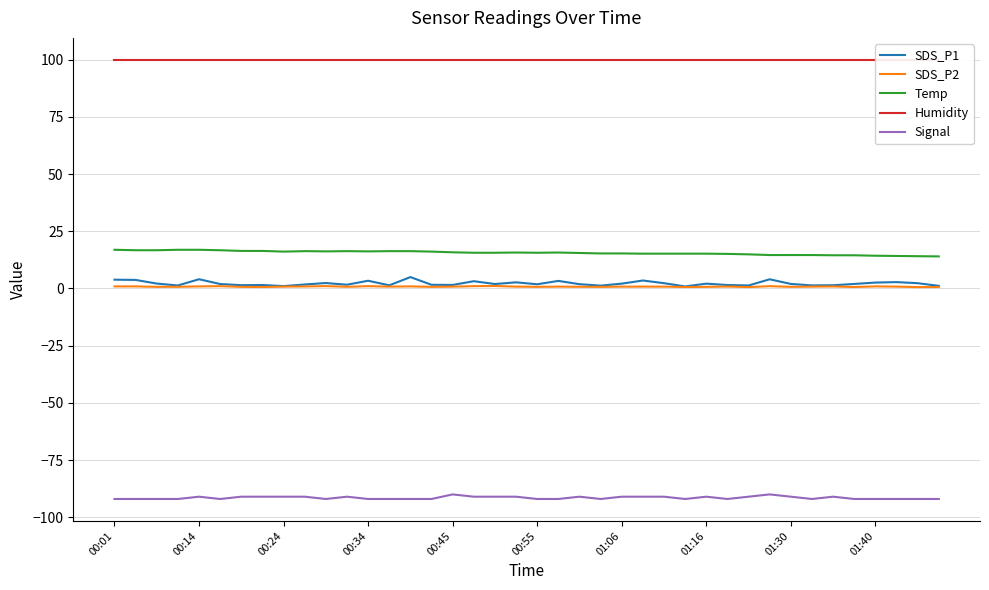

How many interior local valleys does the SDS_P2 series have?

12